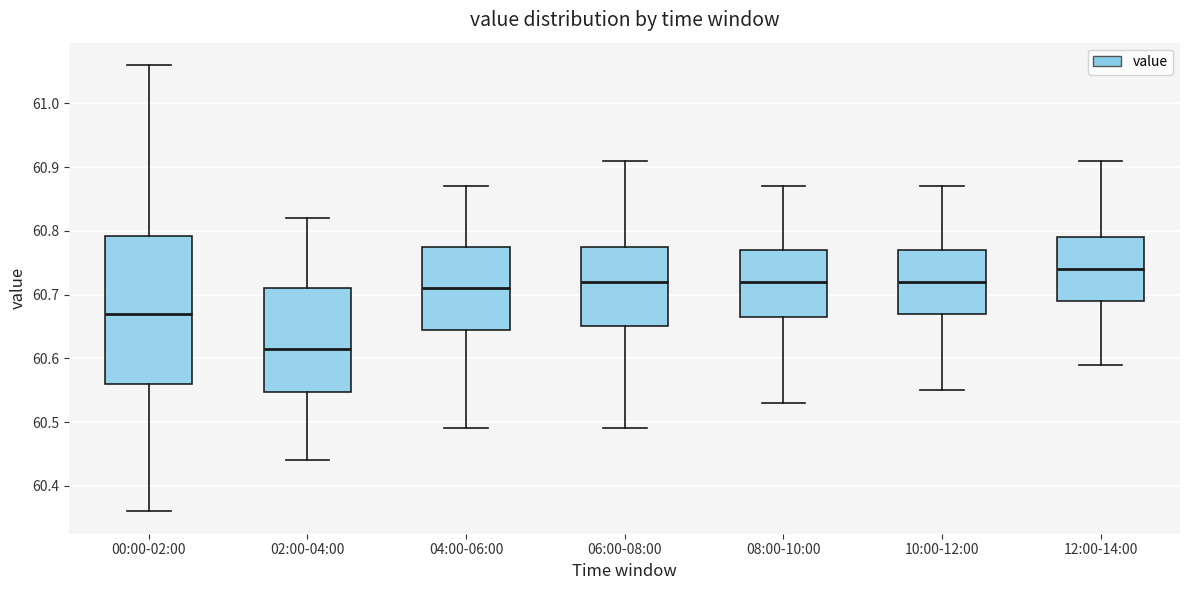

Reading left to right, read every box against the y-axis: the position of its median line, the range the box covers, and the ends of its whiskers. The values are not printed on the chart, so give them approximately, as read against the axis.

00:00-02:00: median 60.67, box 60.56 to 60.79, whiskers 60.36 to 61.06
02:00-04:00: median 60.62, box 60.55 to 60.71, whiskers 60.44 to 60.82
04:00-06:00: median 60.71, box 60.65 to 60.78, whiskers 60.49 to 60.87
06:00-08:00: median 60.72, box 60.65 to 60.78, whiskers 60.49 to 60.91
08:00-10:00: median 60.72, box 60.67 to 60.77, whiskers 60.53 to 60.87
10:00-12:00: median 60.72, box 60.67 to 60.77, whiskers 60.55 to 60.87
12:00-14:00: median 60.74, box 60.69 to 60.79, whiskers 60.59 to 60.91